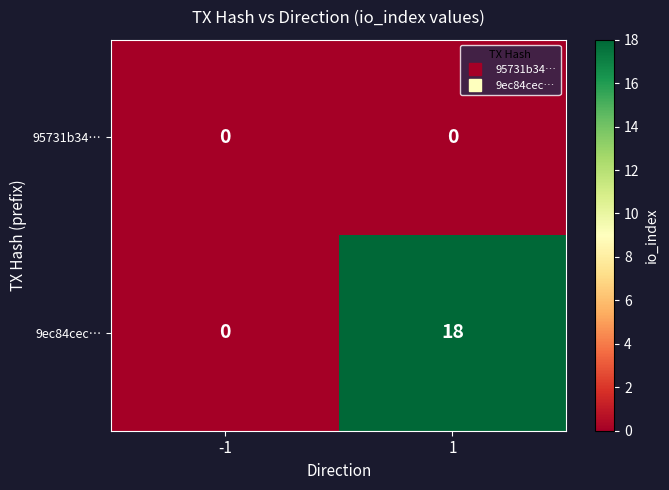

The 95731b34… series shows 0 at -1. True or false?

True